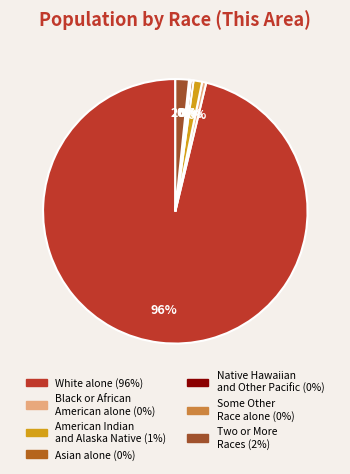

To the nearest percent, what is the combined percentage of Some Other Race alone and Black or African American alone?

1%